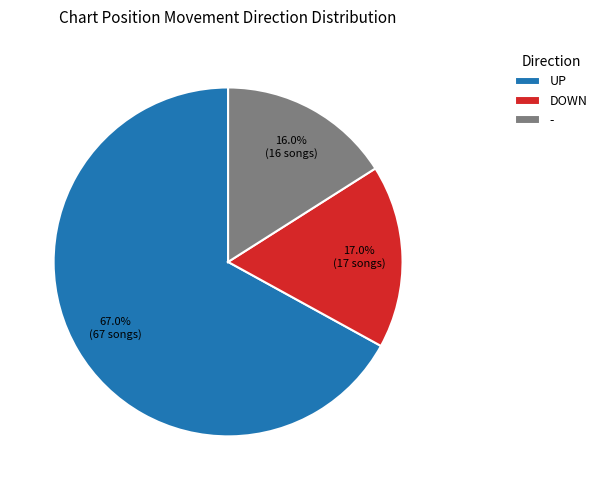

What is the largest slice in the pie chart?

UP